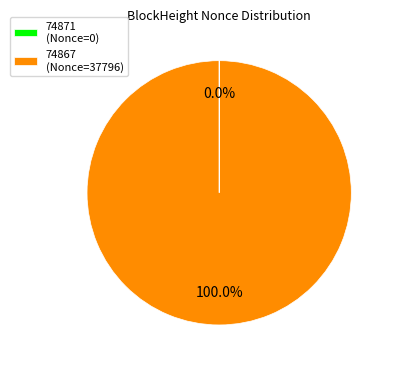

Is there a majority slice in this chart?

Yes